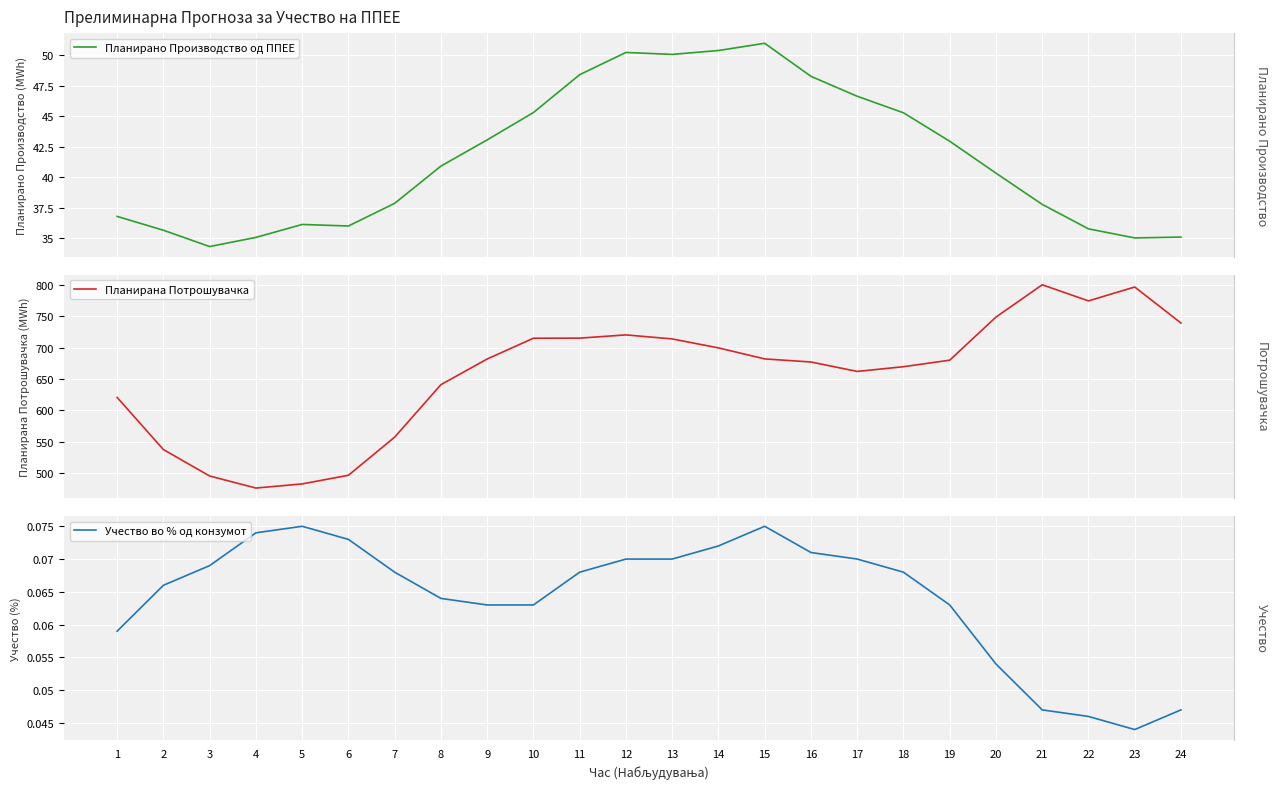

What is the difference between the Планирано Производство од ППЕЕ values at 1 and 24?

1.7